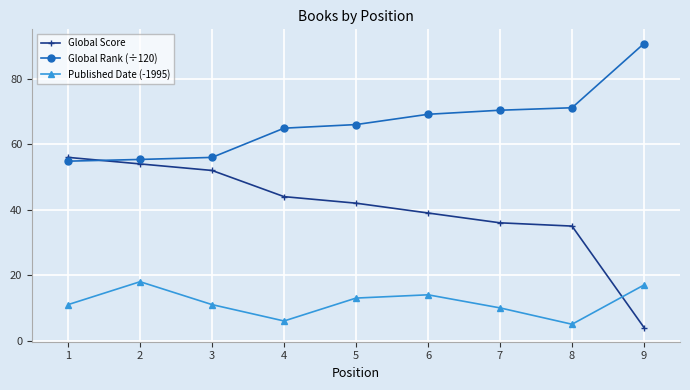

True or false: Published Date (-1995) and Global Rank (÷120) cross at least once.

False